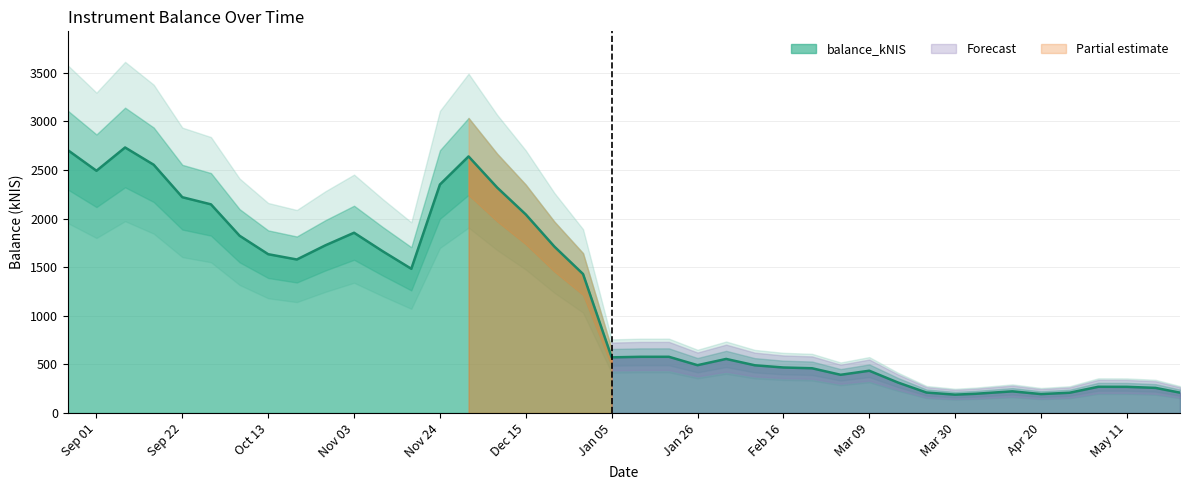

Where does the data first go above 578?

2022-08-25